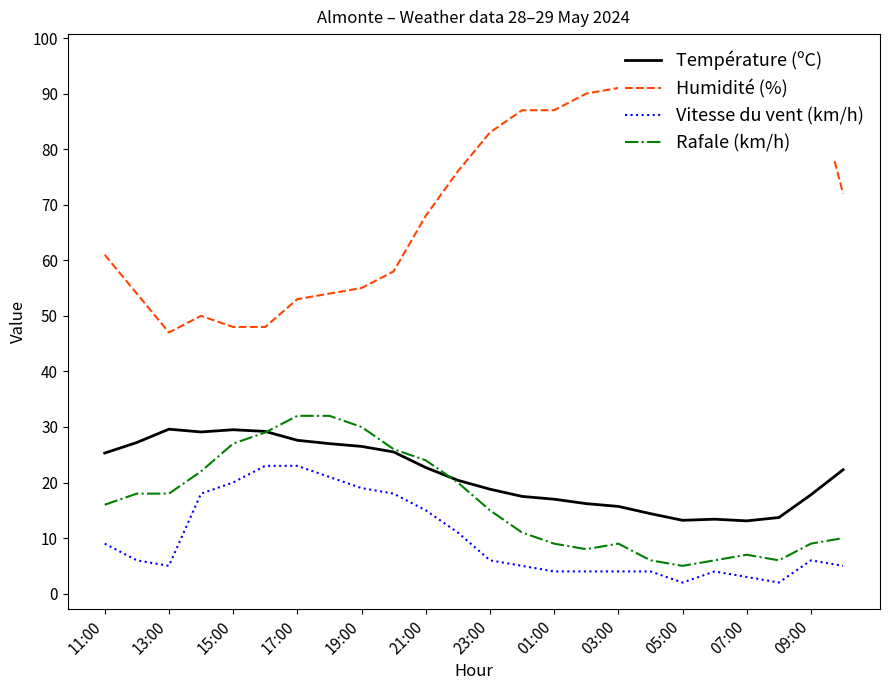

The value of Vitesse du vent (km/h) at 09:00 is 6.0. True or false?

True